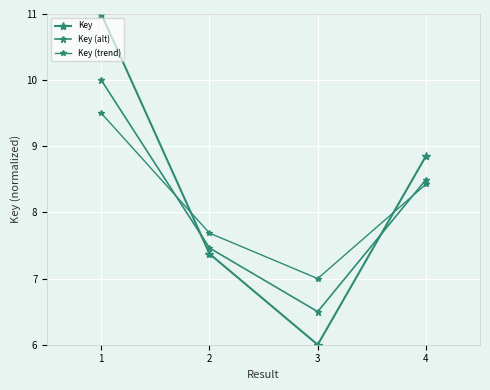

Which label corresponds to the largest value in the chart?

1